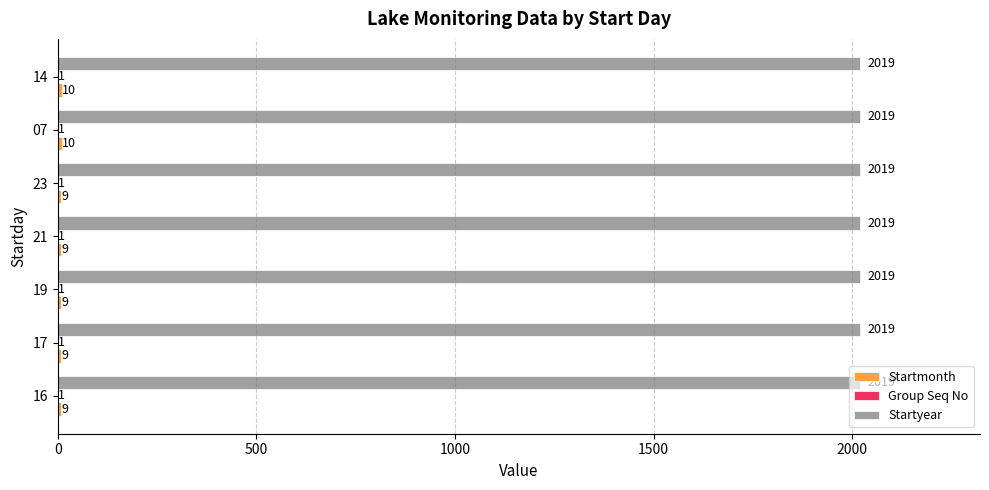

True or false: Startyear has a value of 2019 at 23.

True